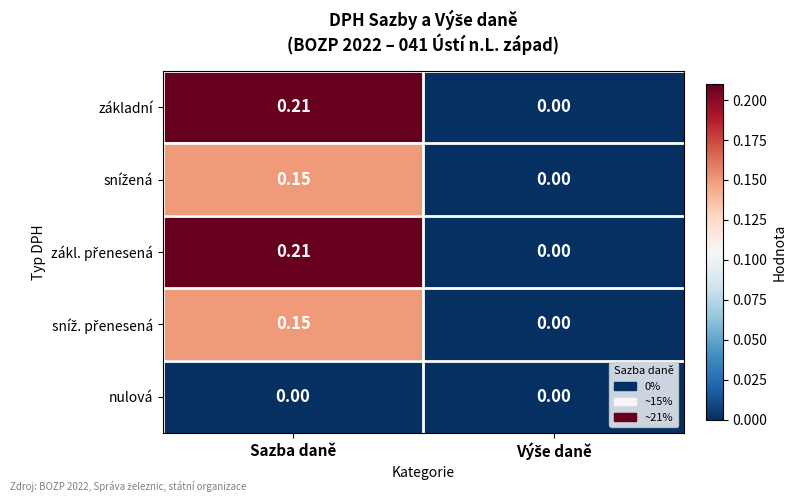

Which label corresponds to the largest value in the chart?

Sazba daně